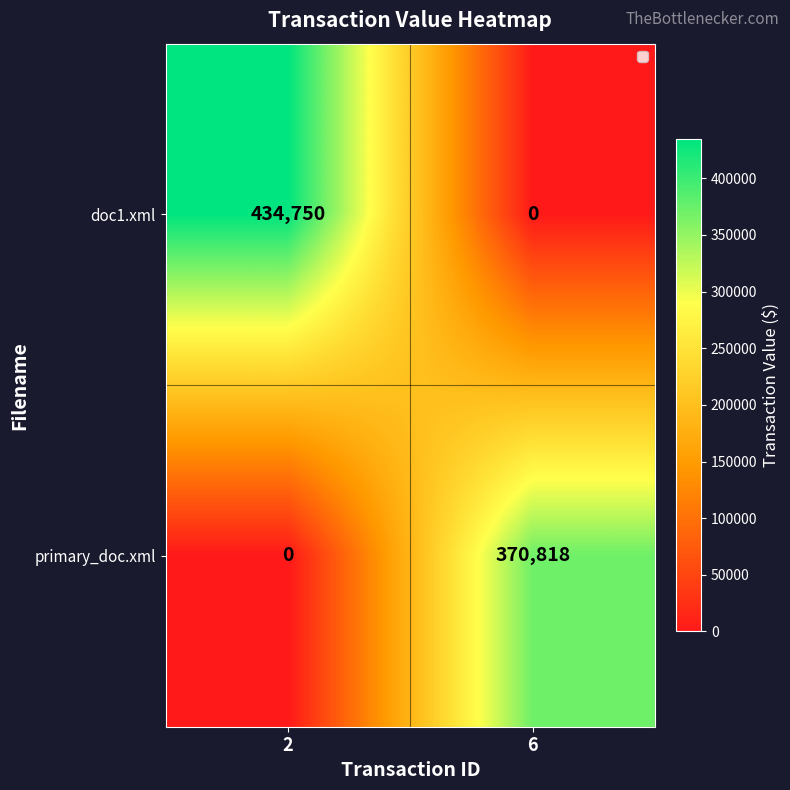

Which category has the highest value across all series?

2